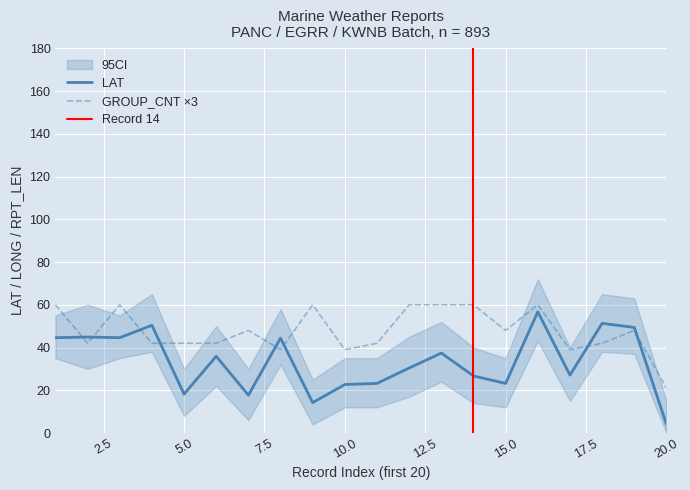

What is the difference between the maximum and minimum values in the LAT series?

52.7